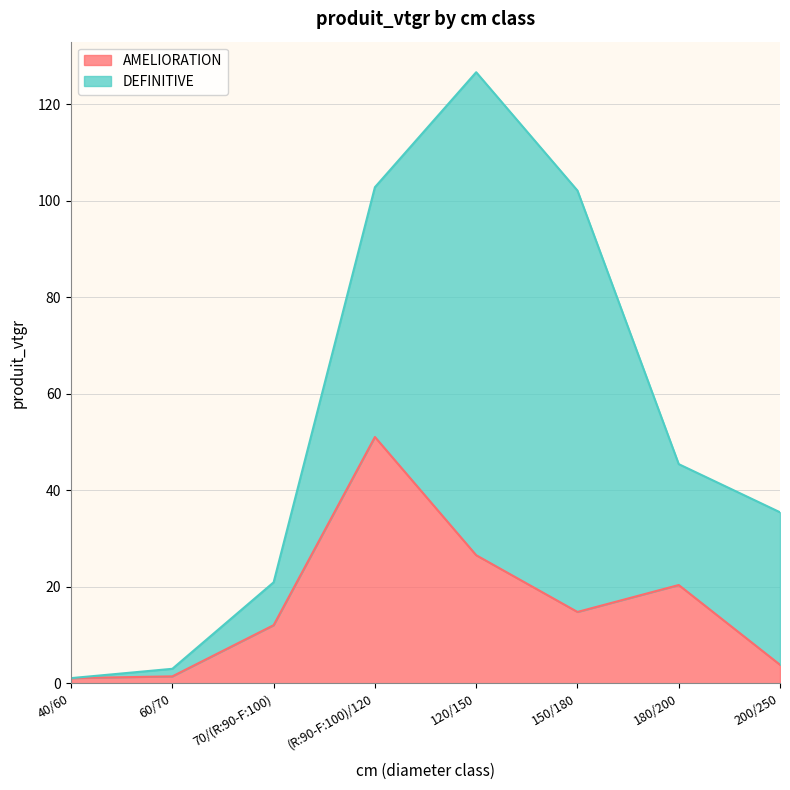

What is the maximum value for AMELIORATION?

51.1